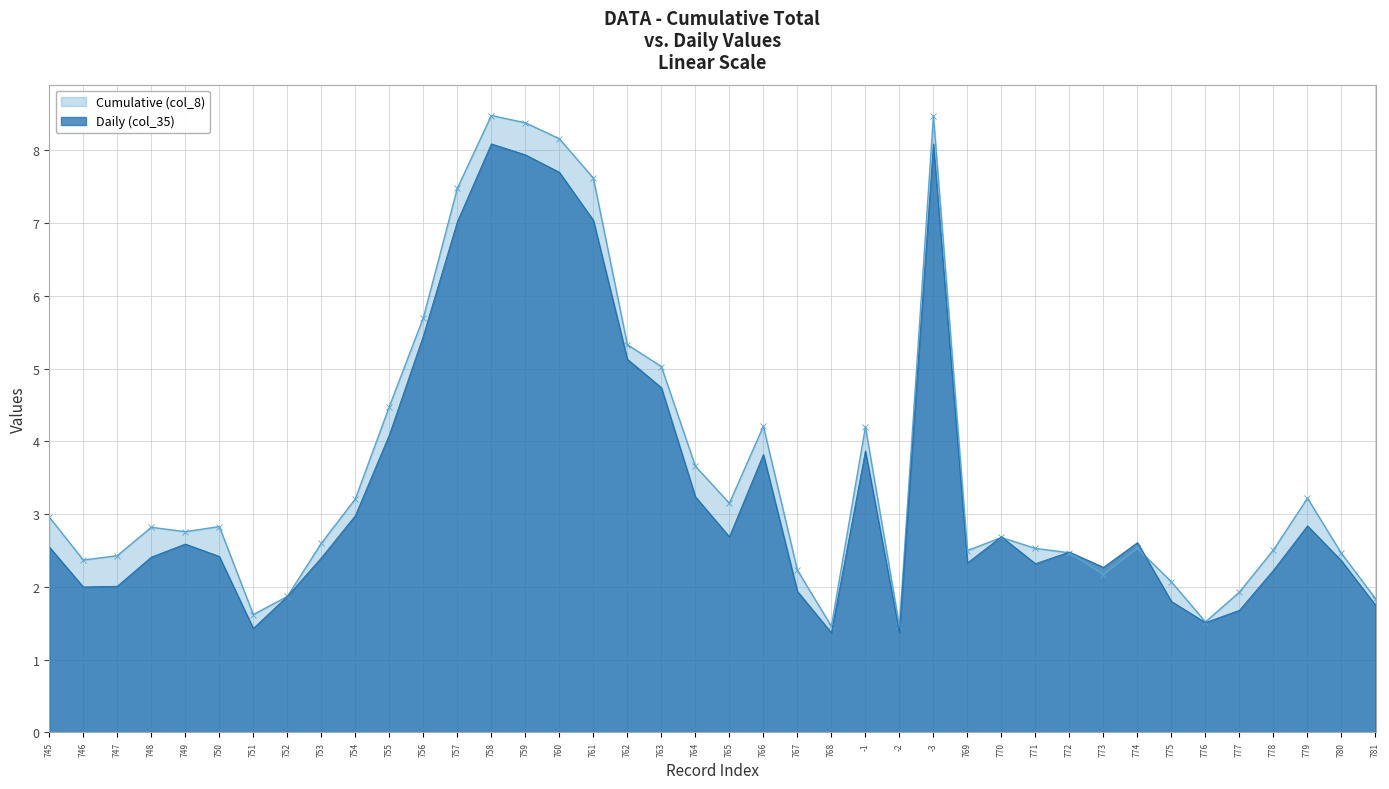

What position from the right is 762?

23